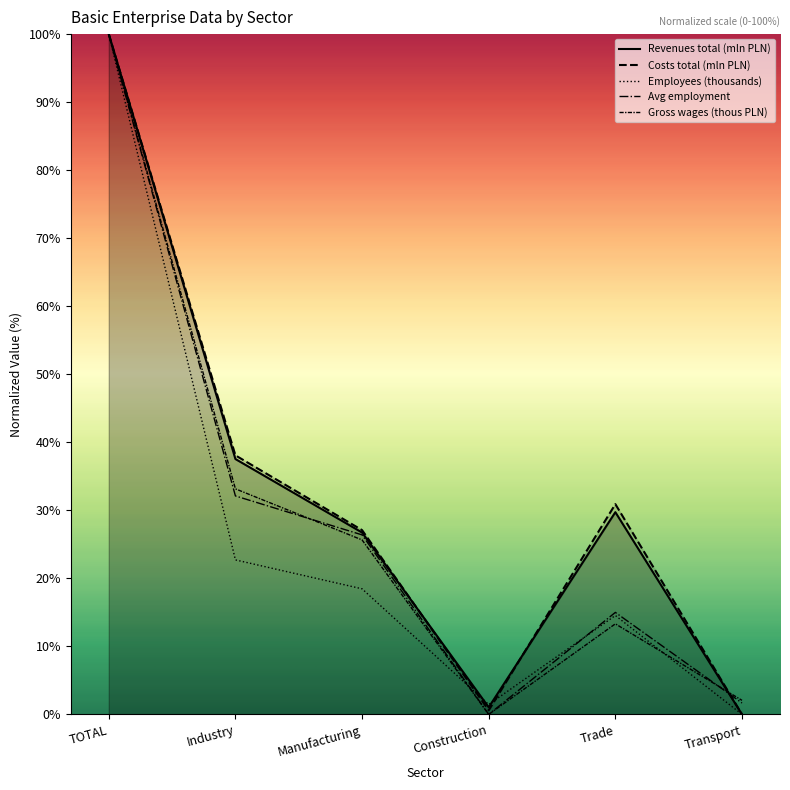

At which category does Revenues total (mln PLN) reach its first local valley?

Construction